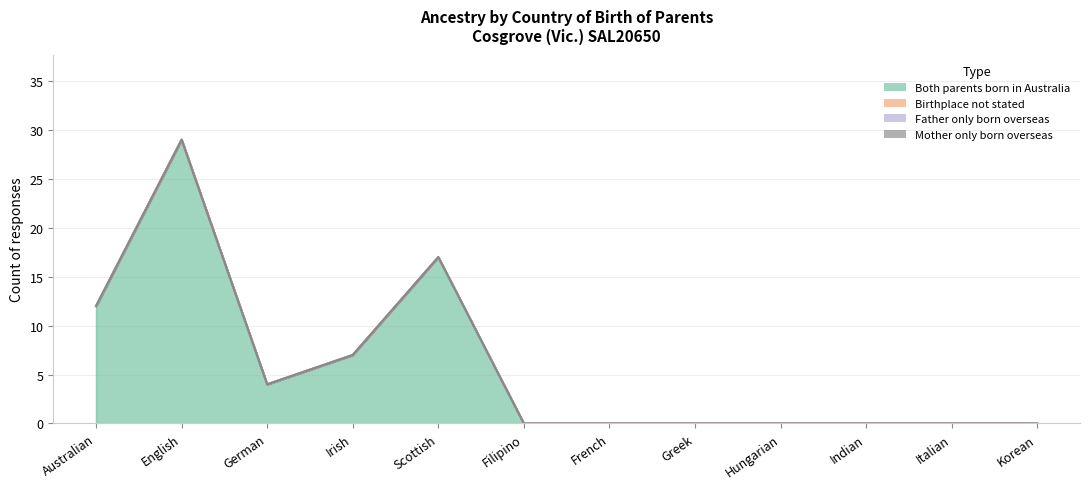

What are all the series names shown in the legend?

Both parents born in Australia, Birthplace not stated, Father only born overseas, Mother only born overseas